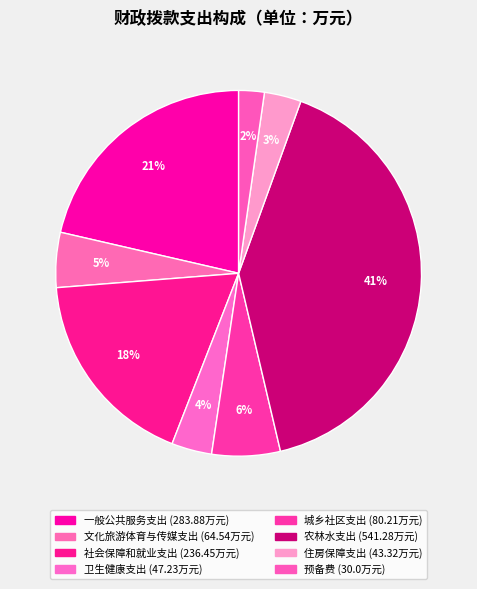

What is the change in value from 文化旅游体育与传媒支出 to 卫生健康支出?

-17.3